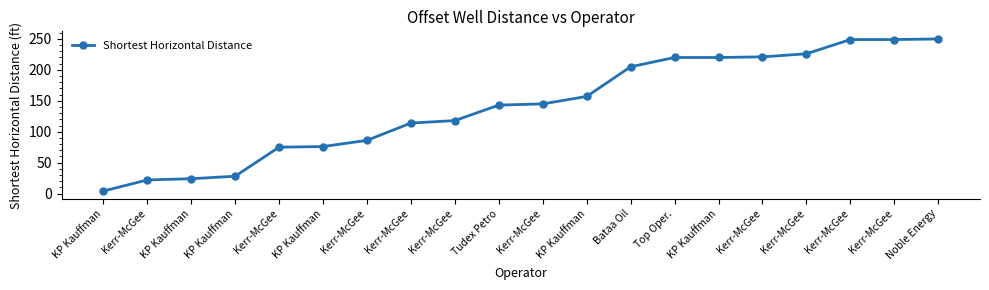

What is the difference between the maximum and minimum values?

246